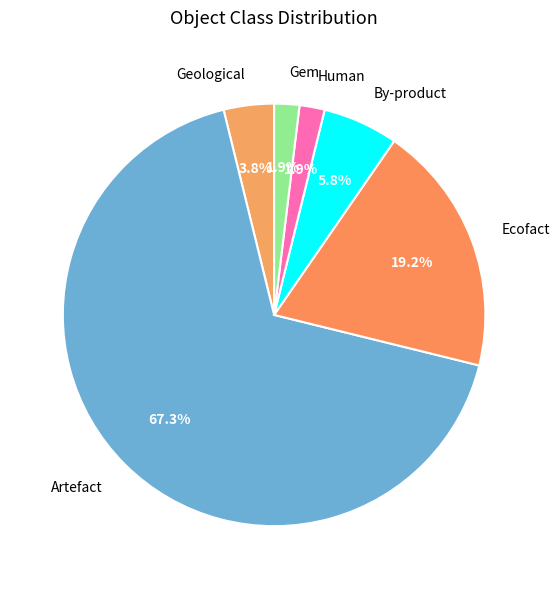

Between Artefact and Geological, which is larger?

Artefact